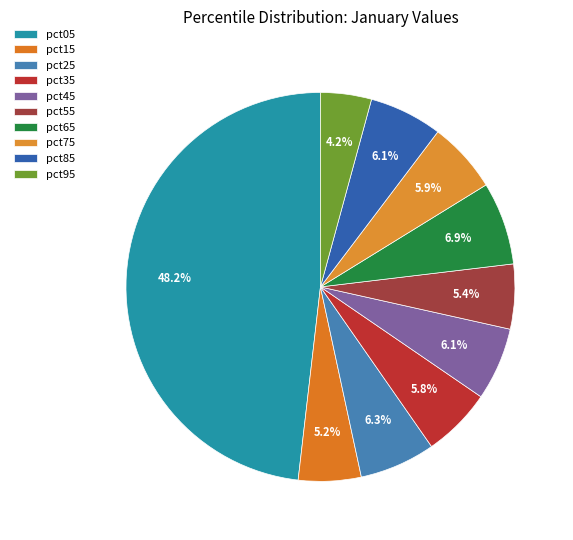

True or false: pct25 accounts for 16% of the total.

False